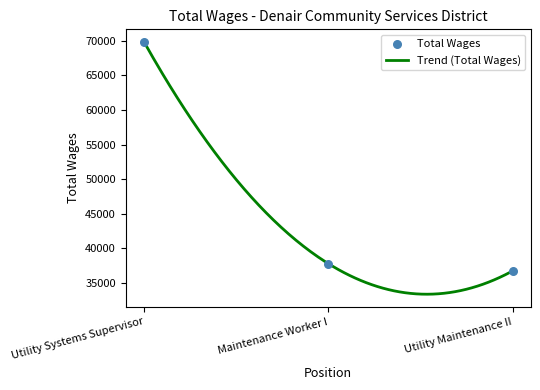

Which has a higher value, Maintenance Worker I or Utility Maintenance II?

Maintenance Worker I